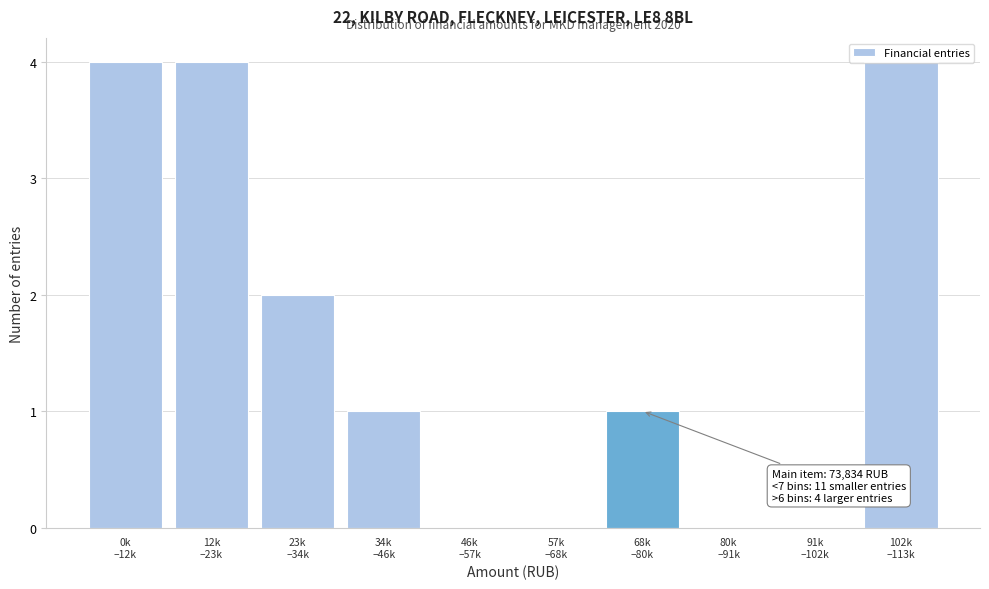

What is the sum of all values?

16